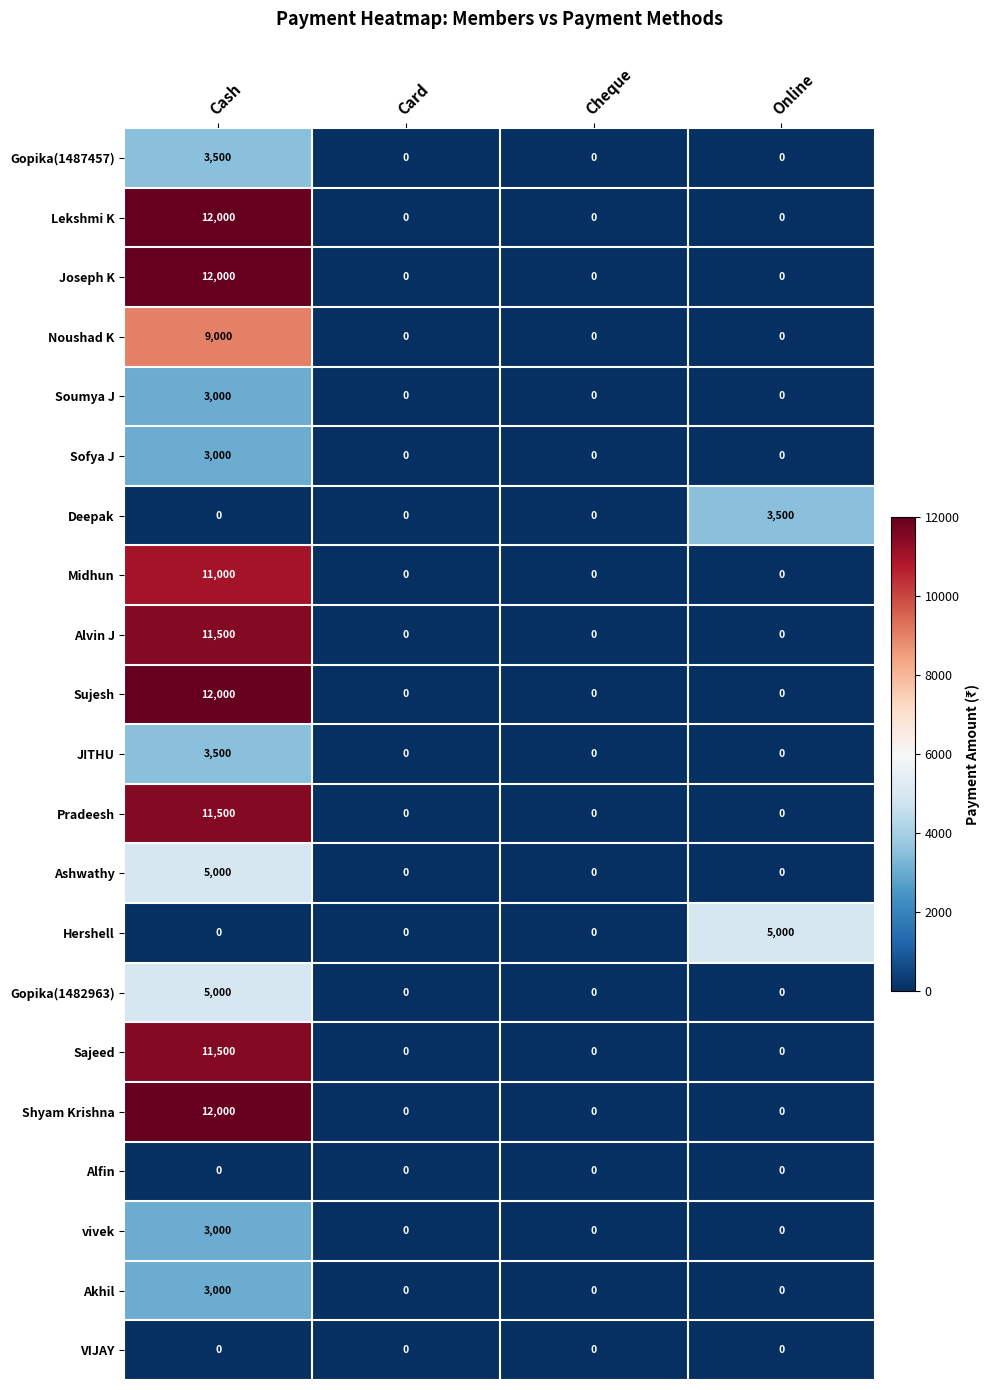

What is the greatest value displayed?

12000